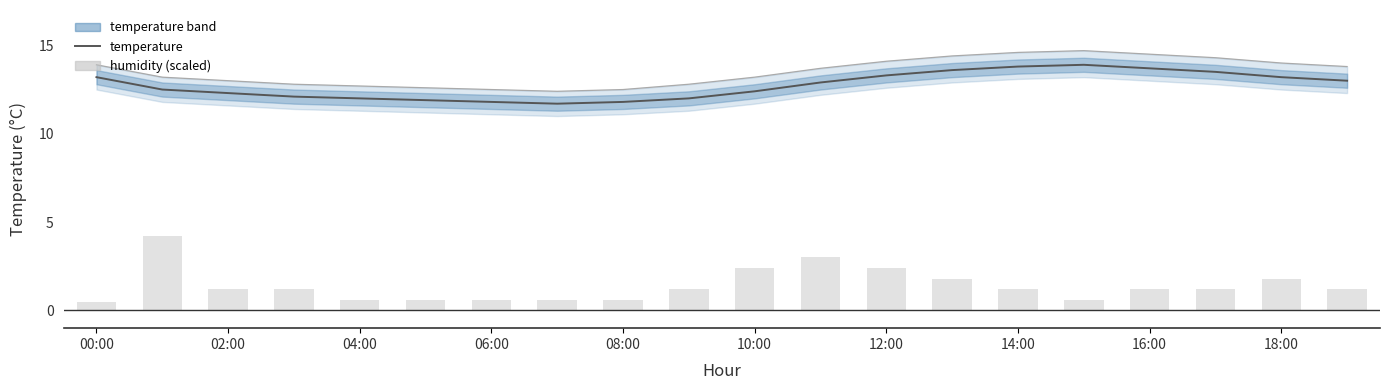

At how many categories does at least one series exceed 9?

20